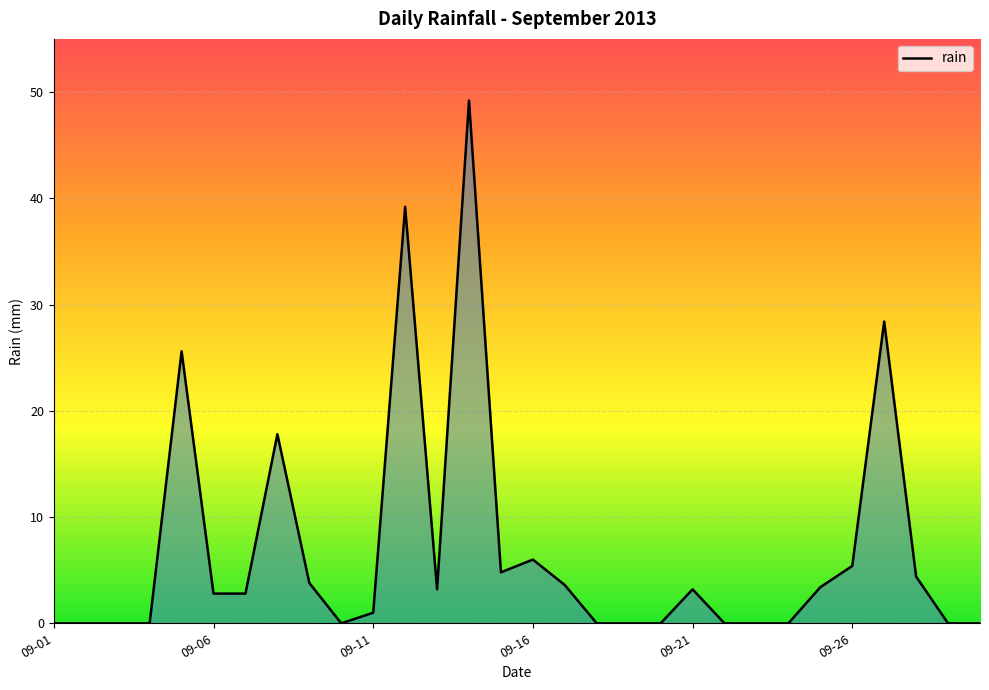

How many lines are shown in the chart?

1